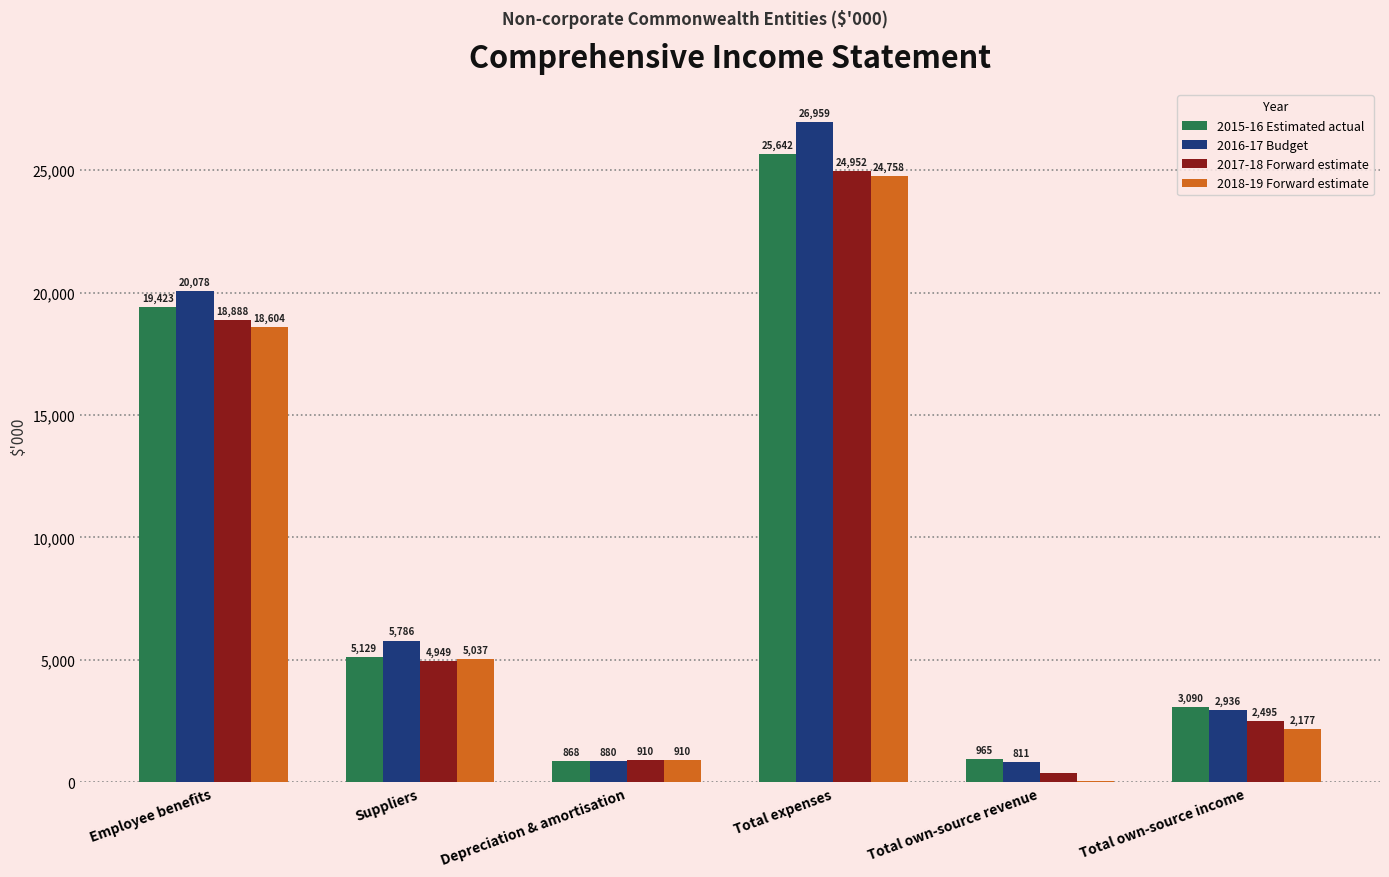

The 2018-19 Forward estimate series shows 910 at Depreciation & amortisation. True or false?

True